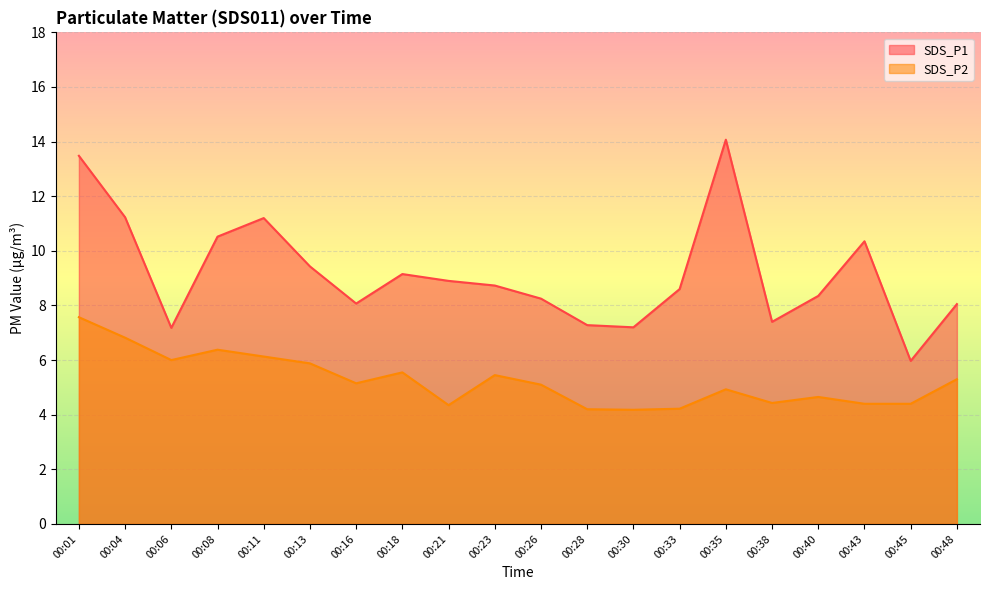

True or false: SDS_P1 and SDS_P2 cross at least once.

False